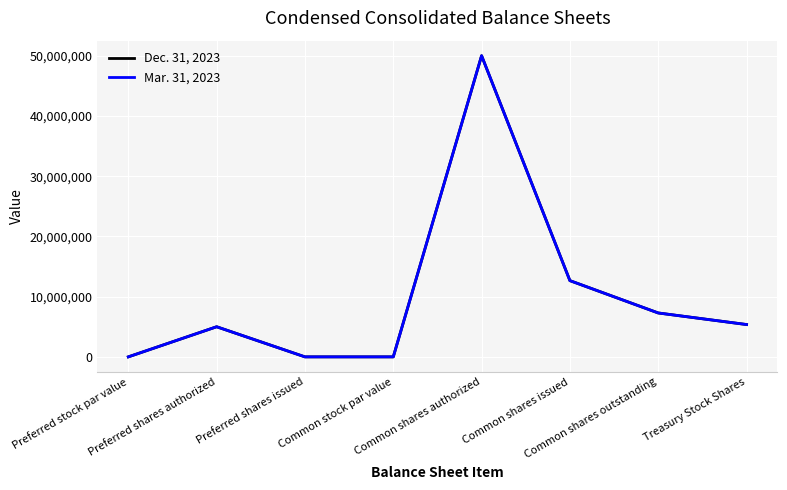

True or false: Dec. 31, 2023 and Mar. 31, 2023 intersect in this chart.

False